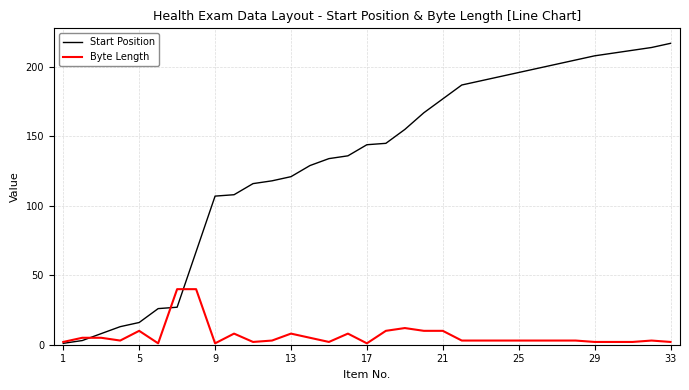

True or false: Start Position has more than 2 points higher than both neighbors.

False